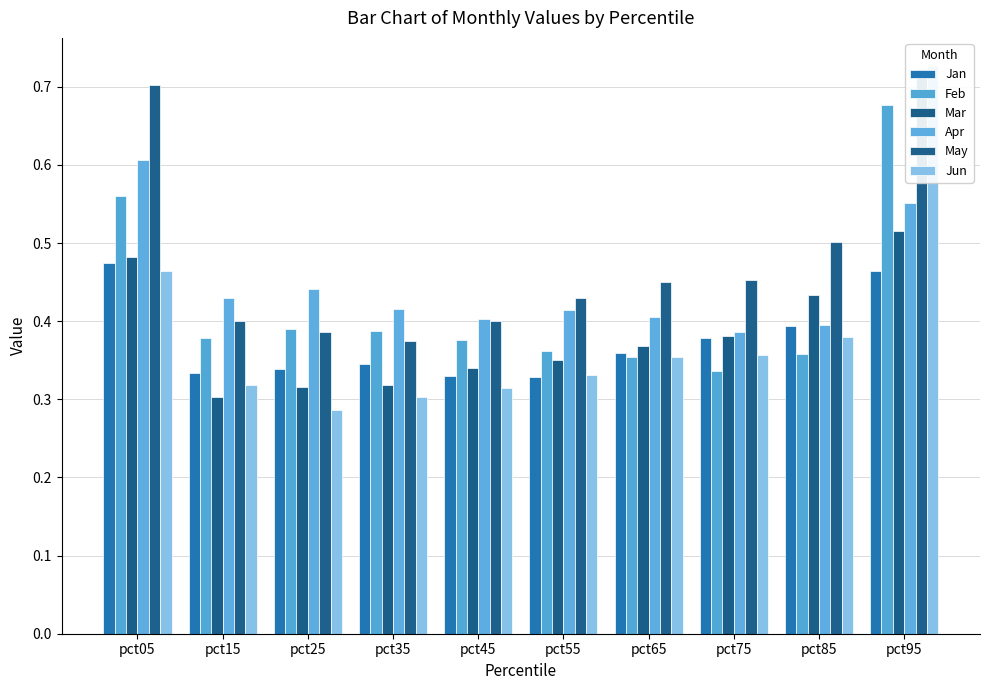

Is the value of Mar at pct85 greater than the value of Jun at pct25?

Yes